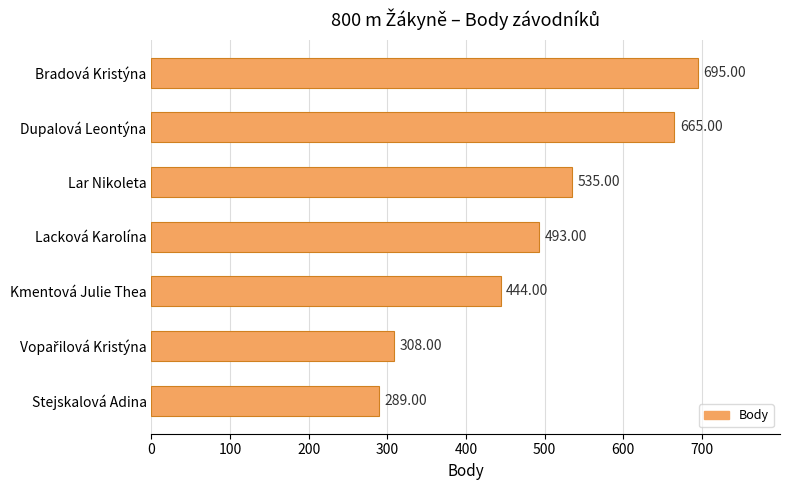

What is the minimum value shown in the chart?

289